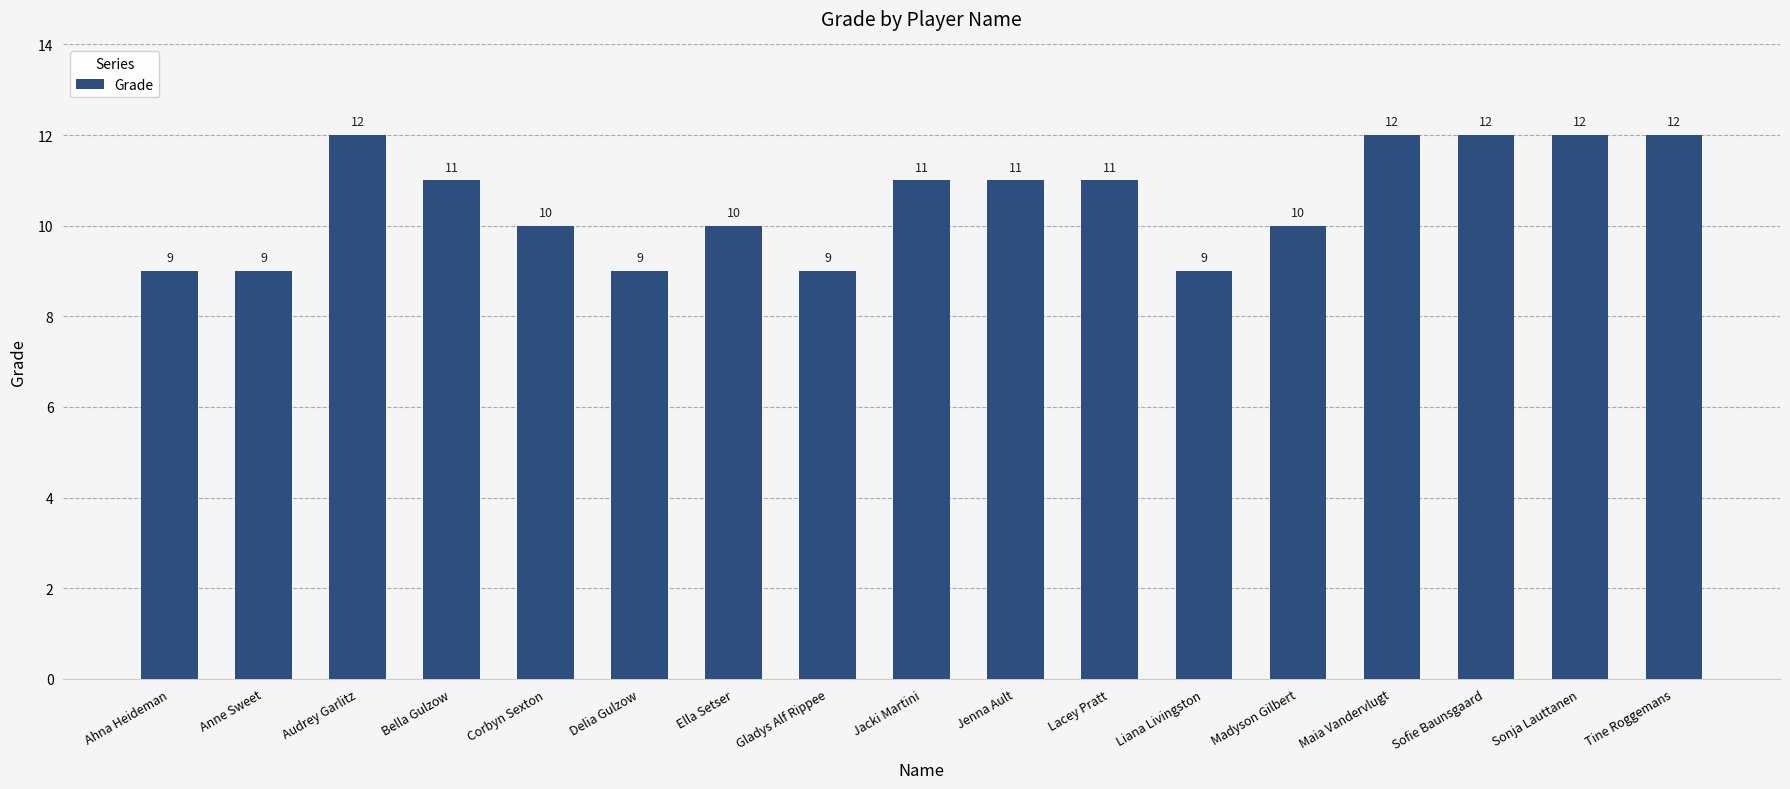

How many values are below 11?

8